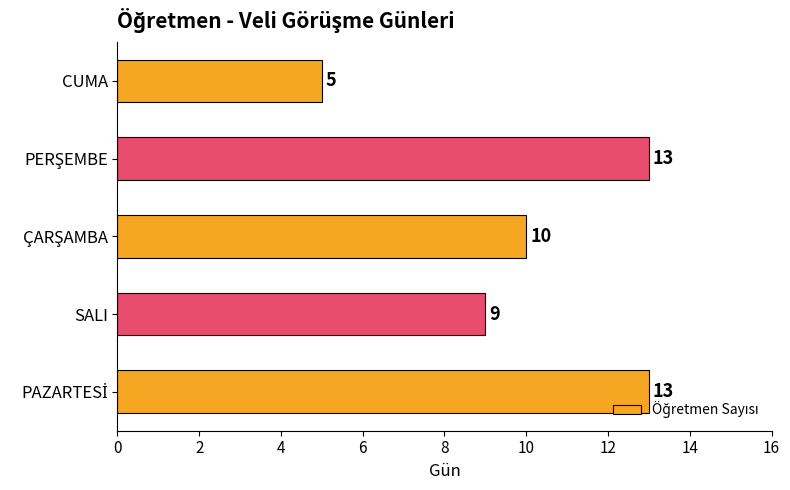

What is the difference between the maximum and minimum values?

8